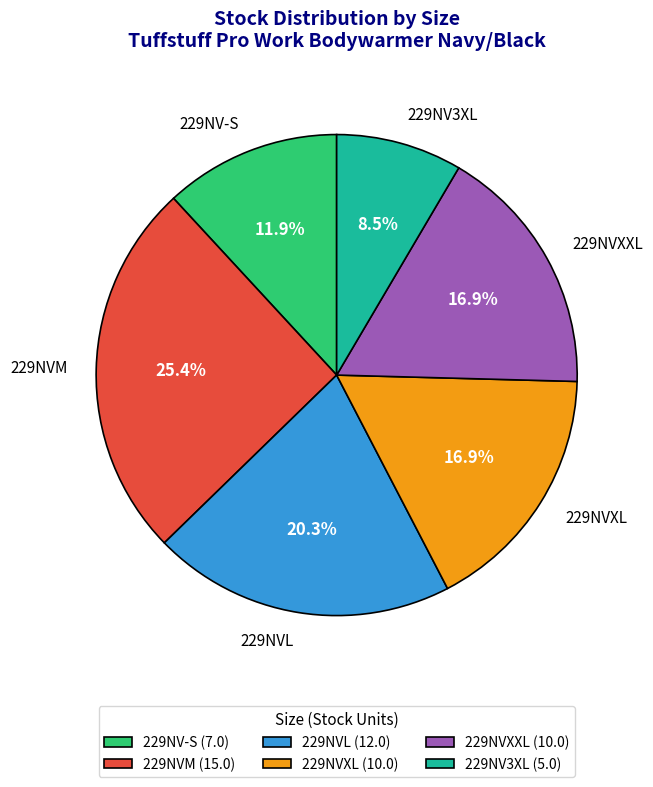

The 229NV-S slice represents 20% of the pie. True or false?

False